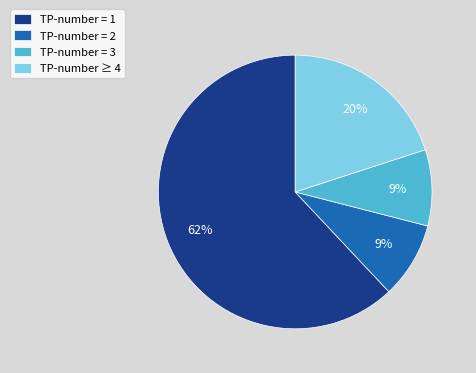

How many segments does this pie chart have?

4